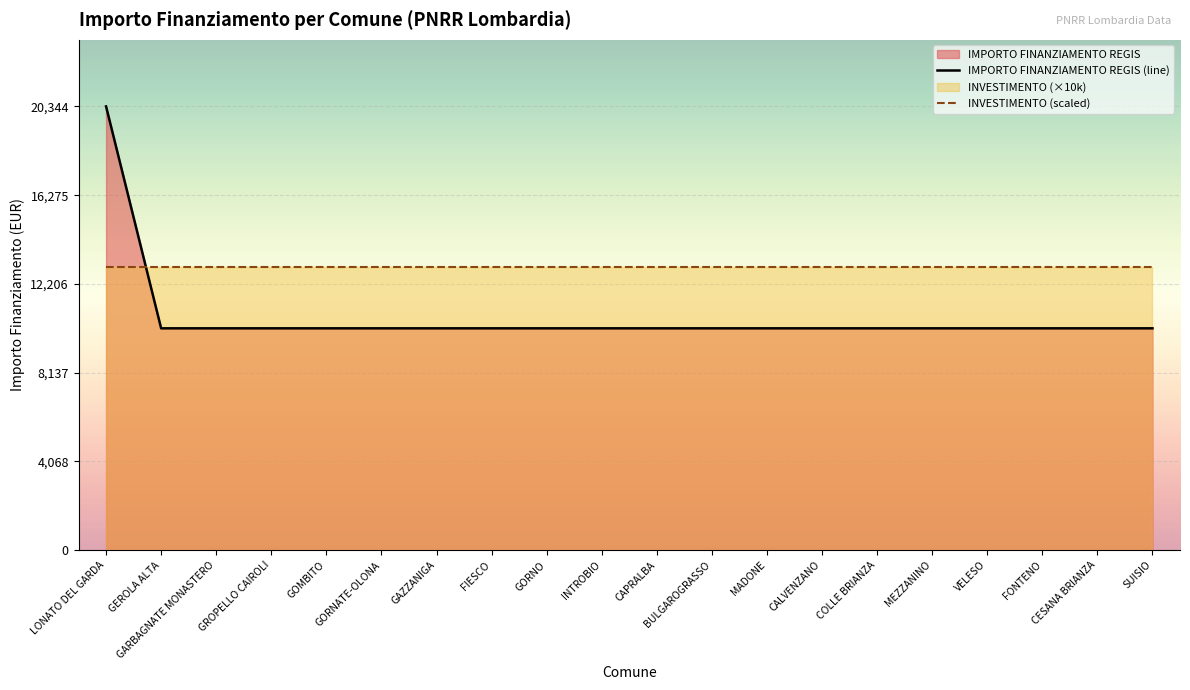

What is the total value across all series at MEZZANINO?

23172